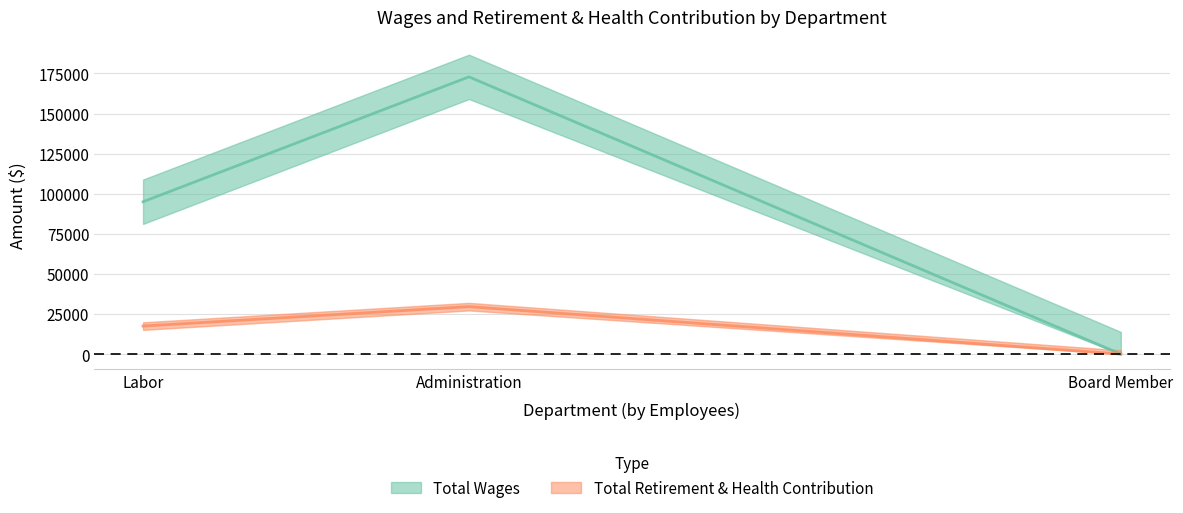

Between Labor and Board Member, which series saw the biggest shift?

Total Wages